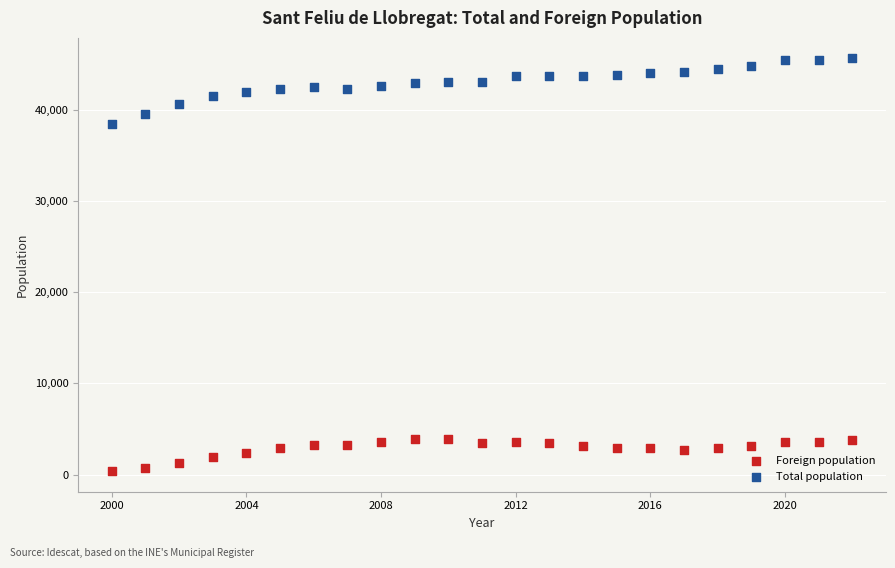

What are all the series names shown in the legend?

Foreign population, Total population